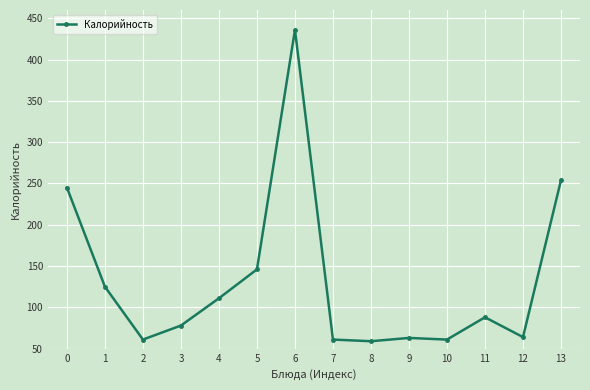

True or false: the data has more than 1 interior local peaks.

True